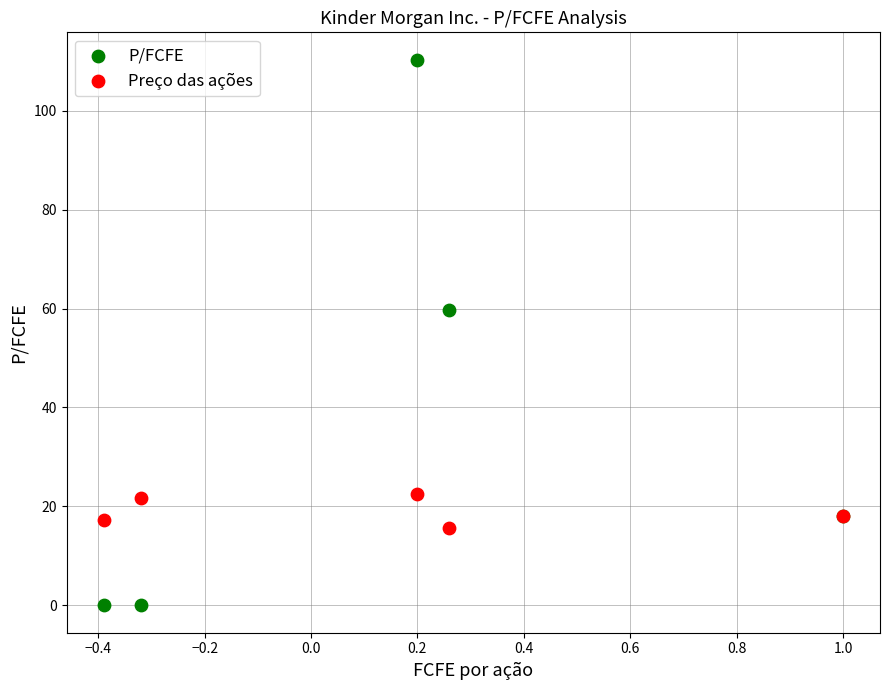

Which series has the largest Y range (max minus min)?

P/FCFE